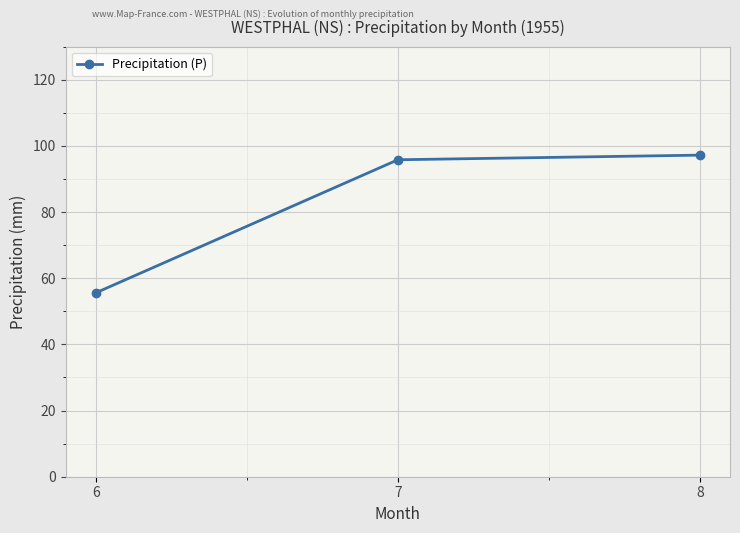

Which label corresponds to the largest value in the chart?

8